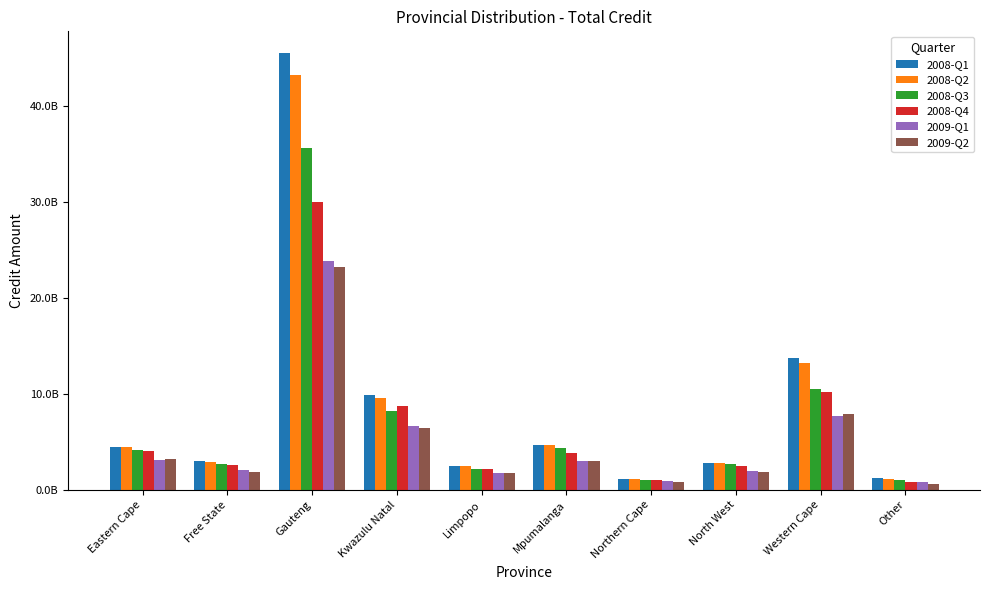

Reading left to right, transcribe all the data shown in this chart.

2008-Q1: 4506426173.5	2994820519.0	45447746020.7	9899149132.0	2493993930.4	4686491969.0	1156731370.0	2818102583.6	13717011763.7	1206557284.0
2008-Q2: 4484672625.0	2931283726.8	43161035525.1	9579457736.9	2460134611.0	4659553794.0	1171418810.9	2841450014.9	13174782915.5	1159482591.0
2008-Q3: 4195324410.0	2653196955.0	35538481792.0	8239286164.0	2130327097.0	4359988605.0	1044909392.0	2662807810.0	10513928378.0	989209874.0
2008-Q4: 4081864161.1	2587103132.5	29958578862.0	8674337001.9	2166437856.0	3789875706.0	1018285680.0	2499260035.0	10202190725.0	785758455.0
2009-Q1: 3122354355.0	2026557672.0	23810110340.0	6686889603.0	1785729840.0	2982382883.0	915338312.0	1917892215.0	7658104326.0	798072768.0
2009-Q2: 3163483264.0	1895686599.0	23197606219.0	6420601128.0	1738192935.0	2995228281.0	827066223.0	1880920426.0	7934226470.0	612157184.0